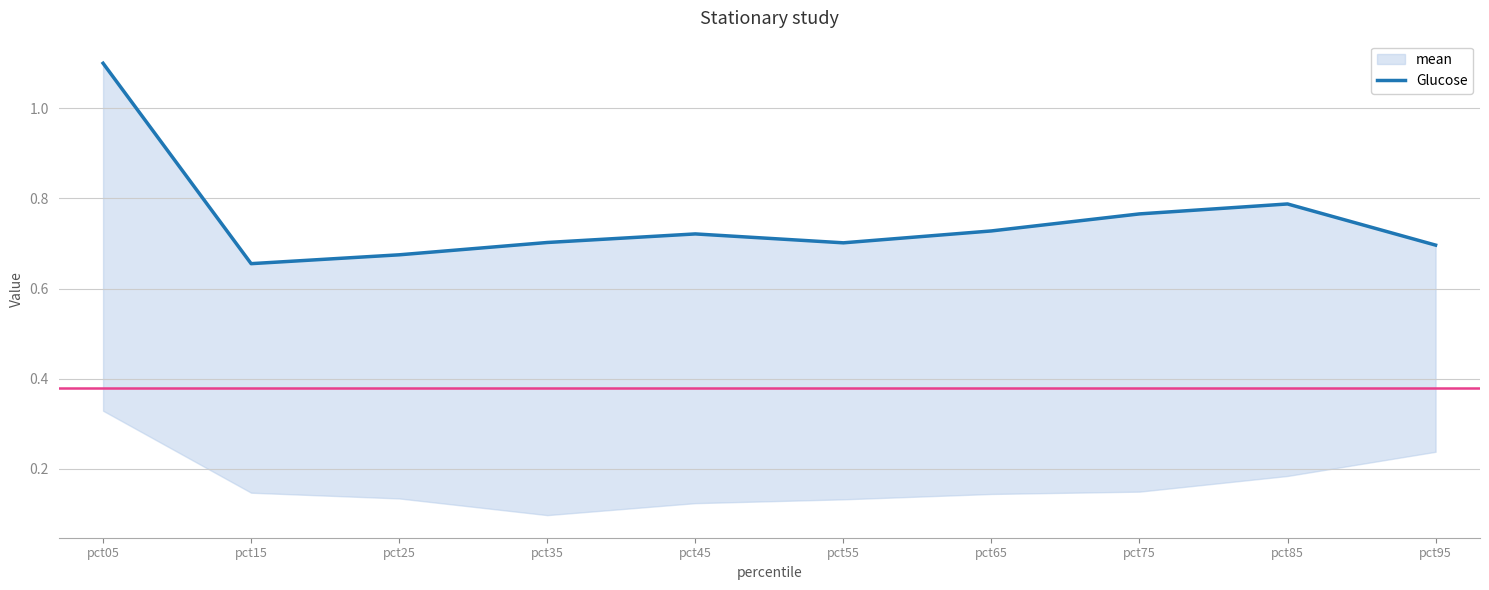

What is the minimum value shown in the chart?

0.7